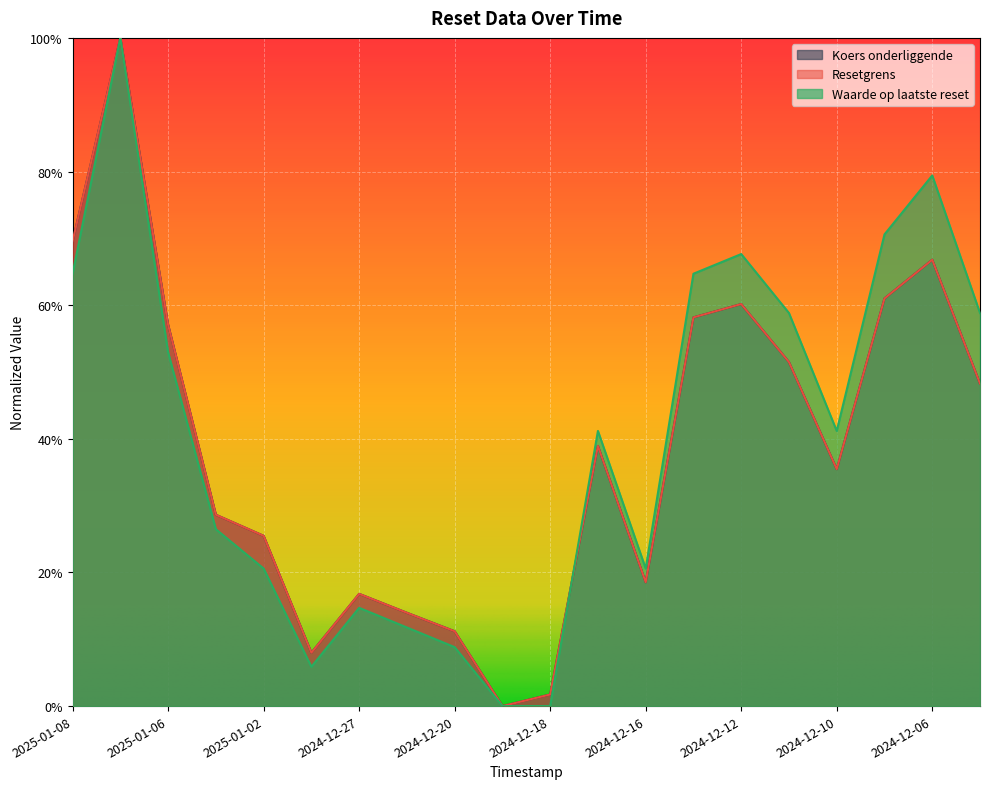

List the labels in order of Resetgrens value, largest first.

2025-01-07, 2025-01-08, 2024-12-06, 2024-12-09, 2024-12-12, 2024-12-13, 2025-01-06, 2024-12-11, 2024-12-05, 2024-12-17, 2024-12-10, 2025-01-03, 2025-01-02, 2024-12-16, 2024-12-27, 2024-12-23, 2024-12-20, 2024-12-30, 2024-12-18, 2024-12-19